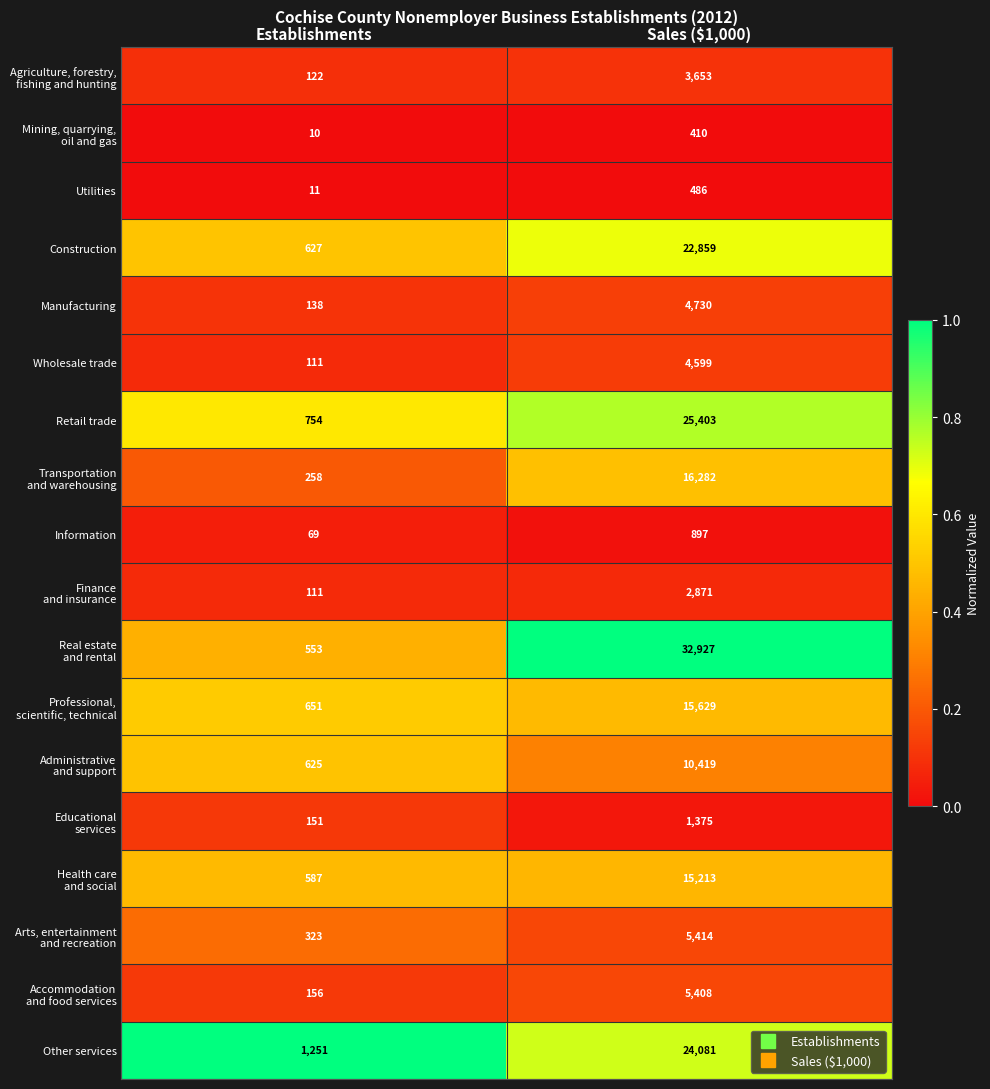

True or false: Construction has a value of 22859 at Sales ($1,000).

True